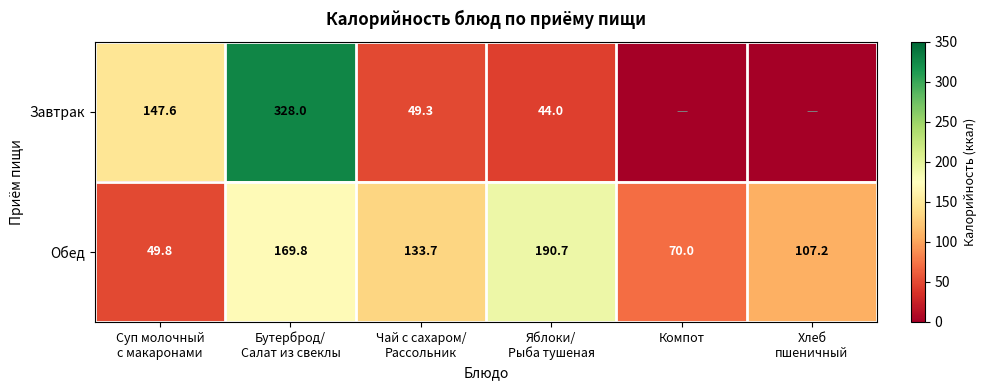

What is the difference between the highest and lowest values at Яблоки/
Рыба тушеная?

146.7